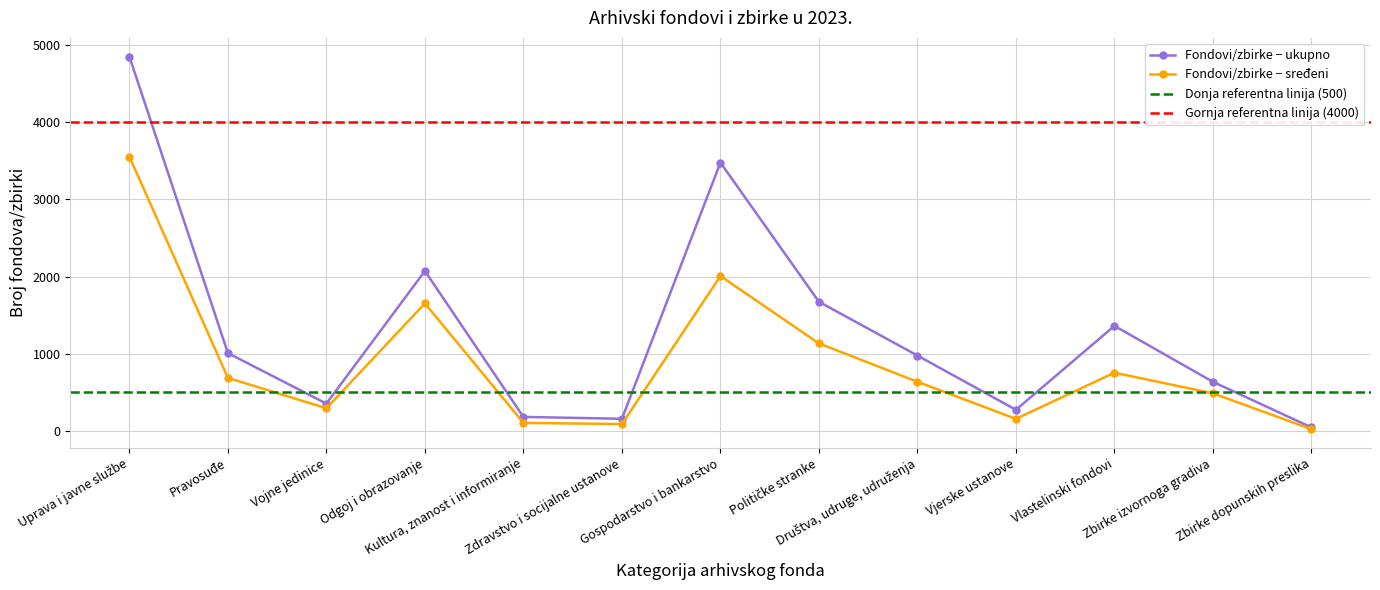

Rank the series by their maximum value, from lowest to highest.

Fondovi/zbirke − sređeni, Fondovi/zbirke − ukupno